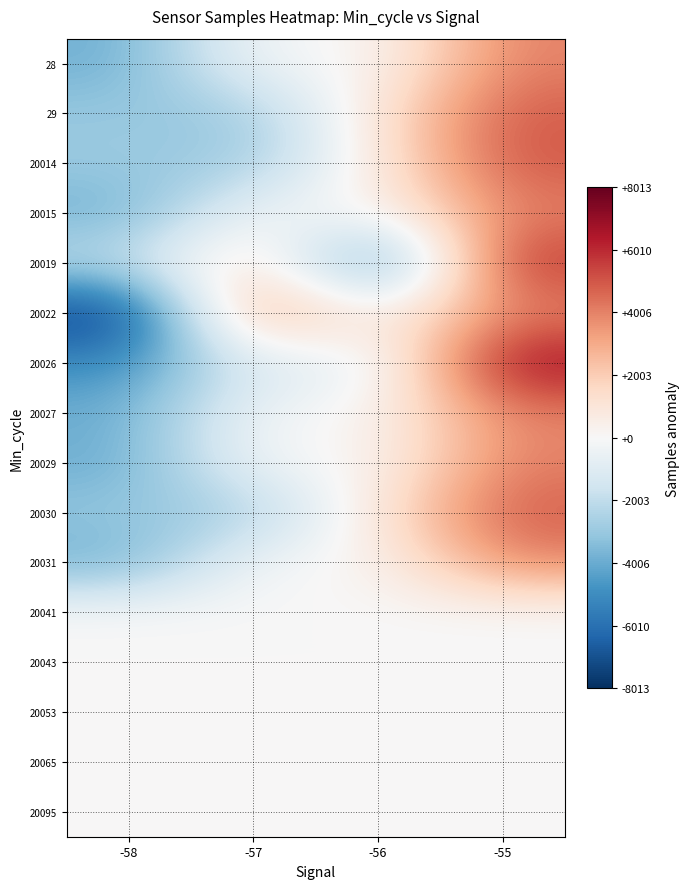

Which label corresponds to the largest value in the chart?

-55